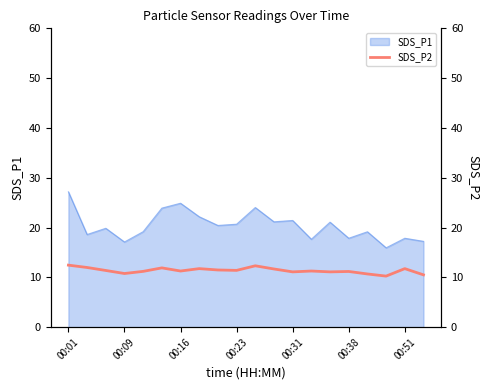

True or false: SDS_P1 has a value of 29.9 at 00:23.

False